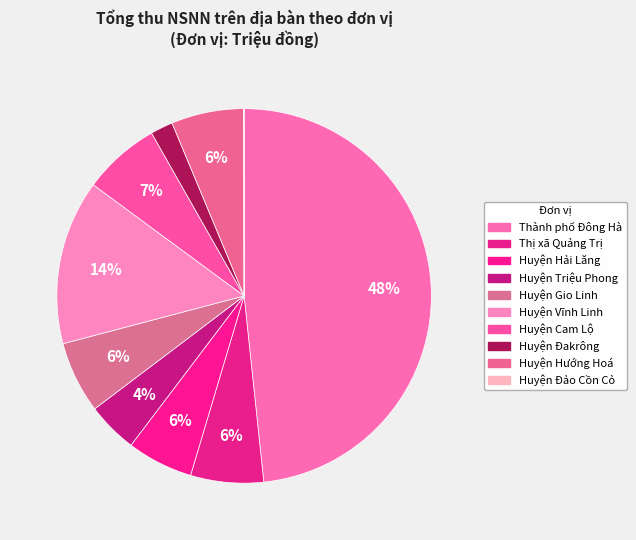

The Huyện Gio Linh slice represents 6% of the pie. True or false?

True